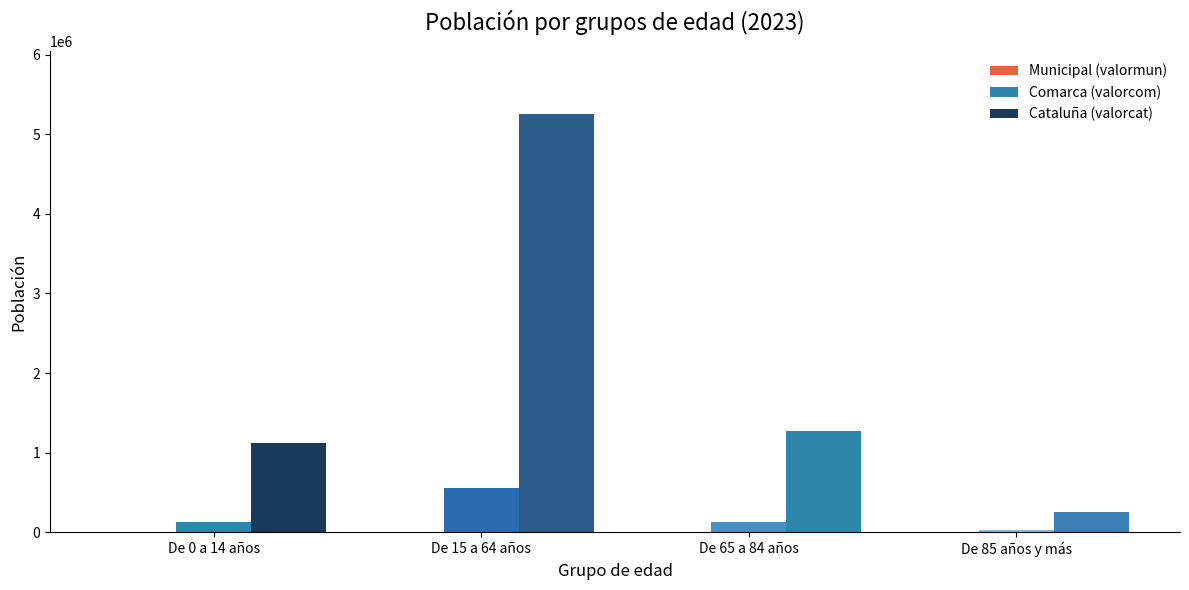

The value of Comarca (valorcom) at De 0 a 14 años is 37013. True or false?

False